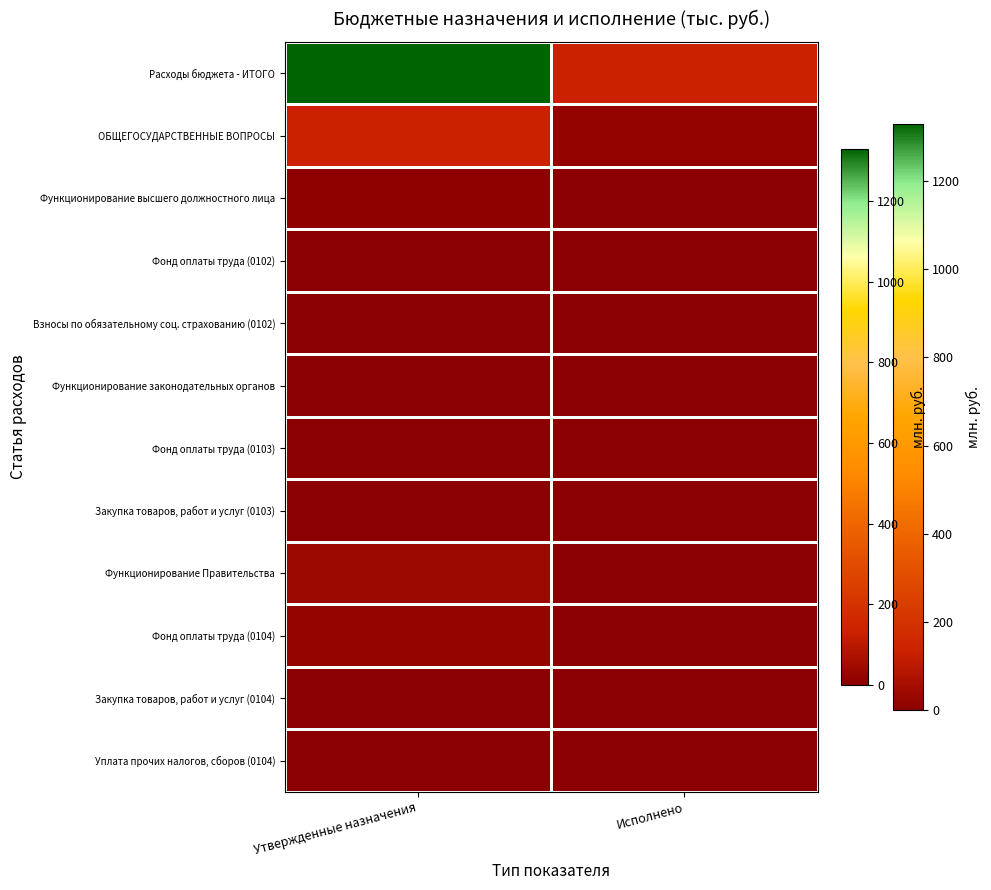

What is the total value across all series at Исполнено?

160.7